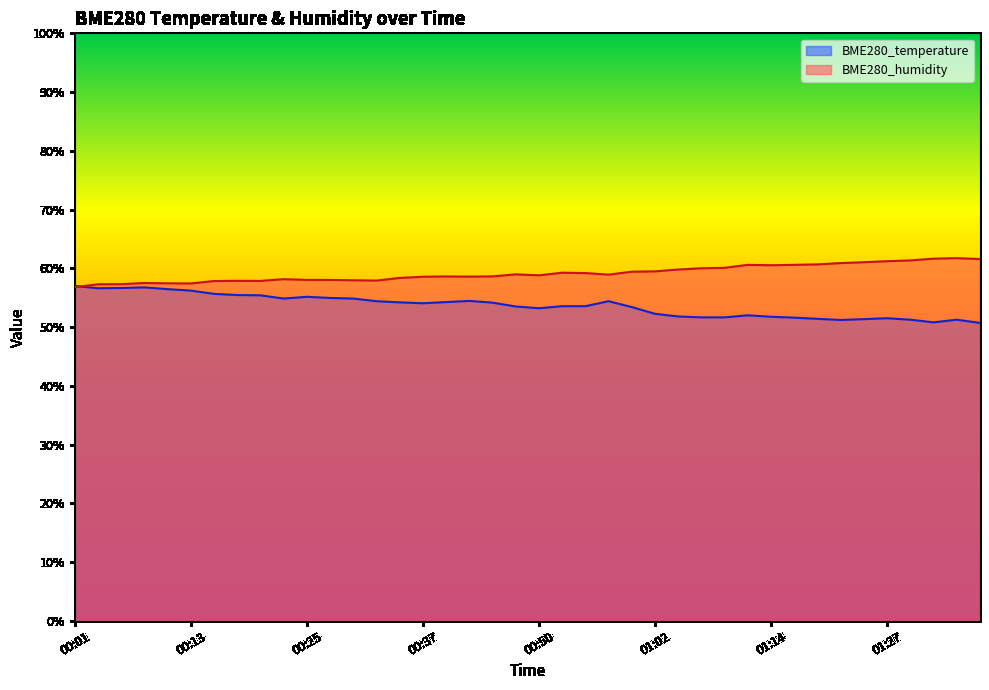

True or false: BME280_temperature has more than 1 points higher than both neighbors.

True